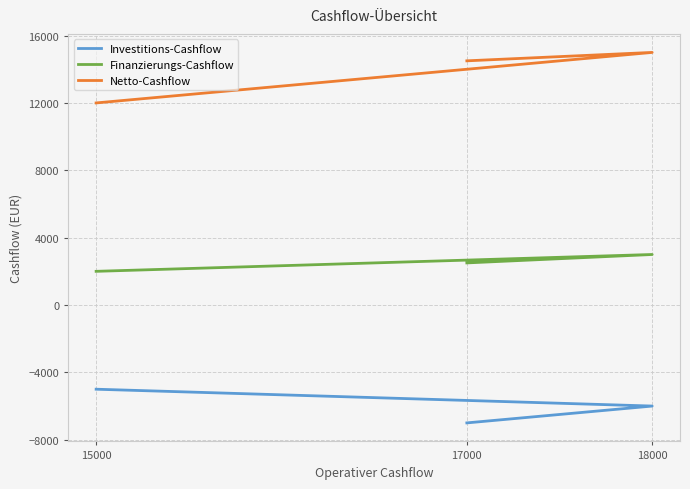

What are all the series names shown in the legend?

Investitions-Cashflow, Finanzierungs-Cashflow, Netto-Cashflow